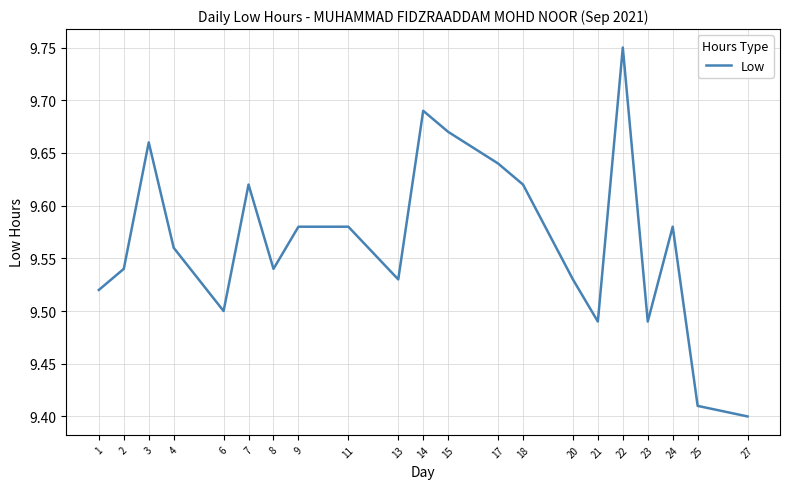

Which has a higher value, 22 or 14?

22